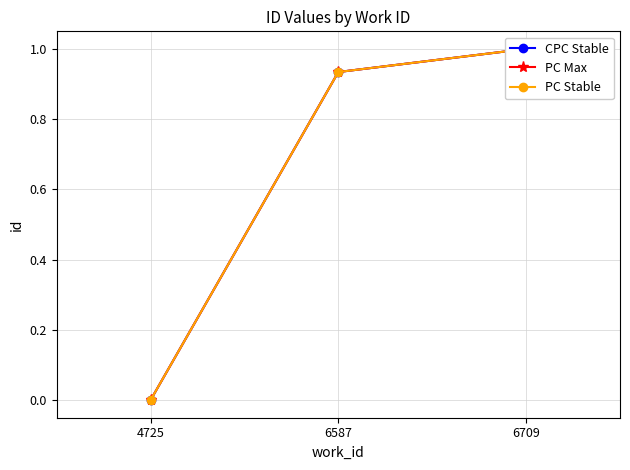

List the labels in order of PC Max value, largest first.

6709, 6587, 4725